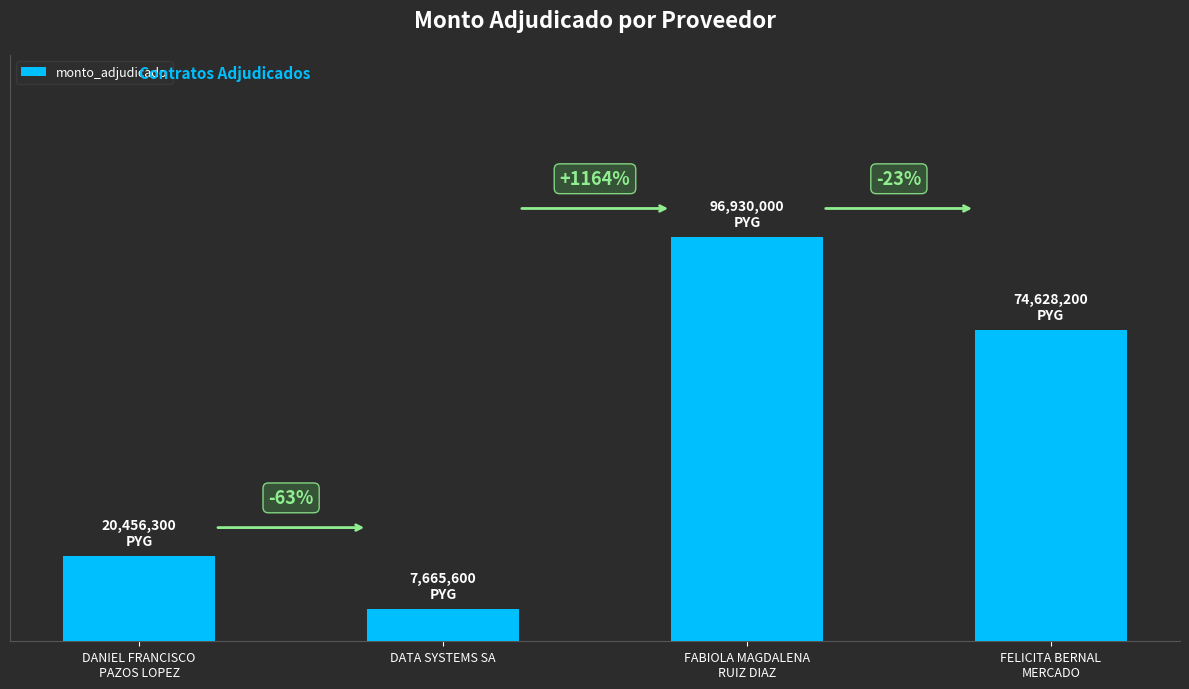

What is the difference between the maximum and second lowest values?

76473700